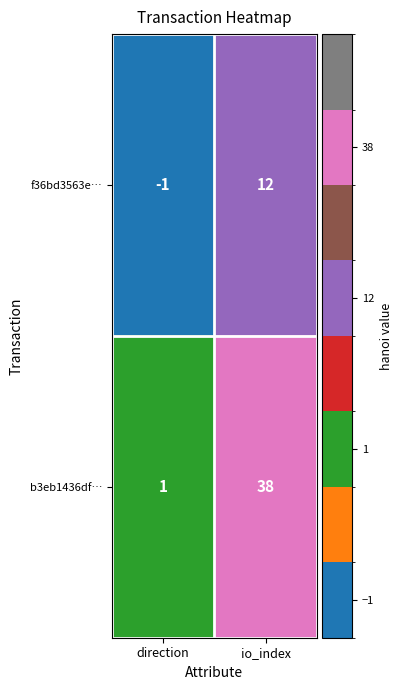

Reading right to left, what are all the values shown in this chart?

f36bd3563e…: 12	-1
b3eb1436df…: 38	1